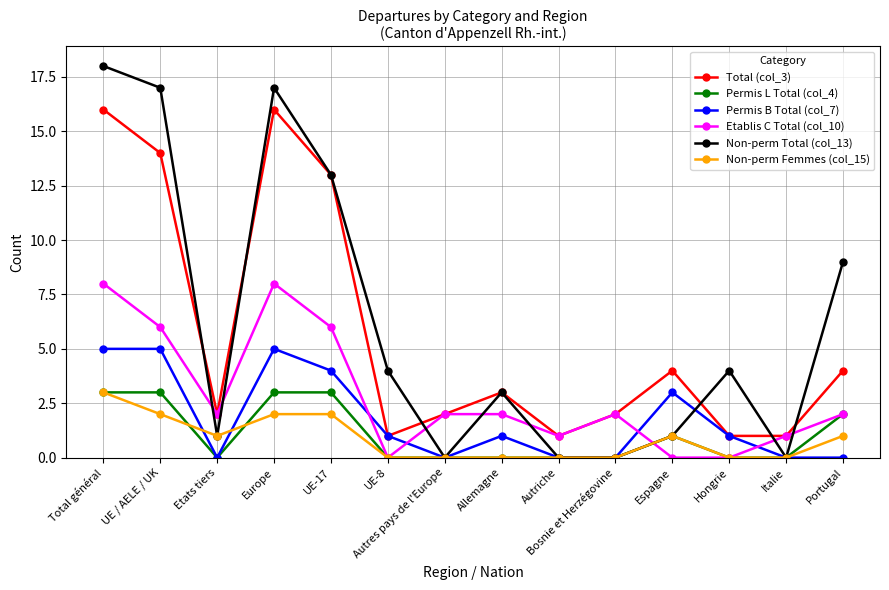

Which series has the largest total across all categories?

Non-perm Total (col_13)